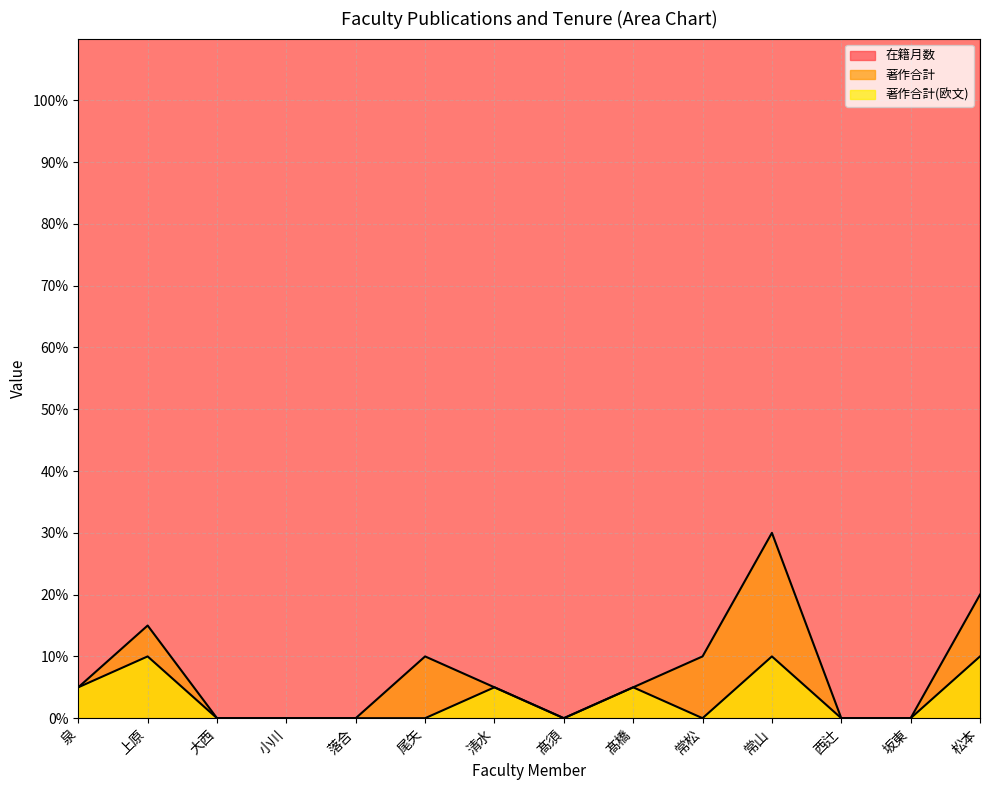

What is the sum of all 著作合計 values?

100